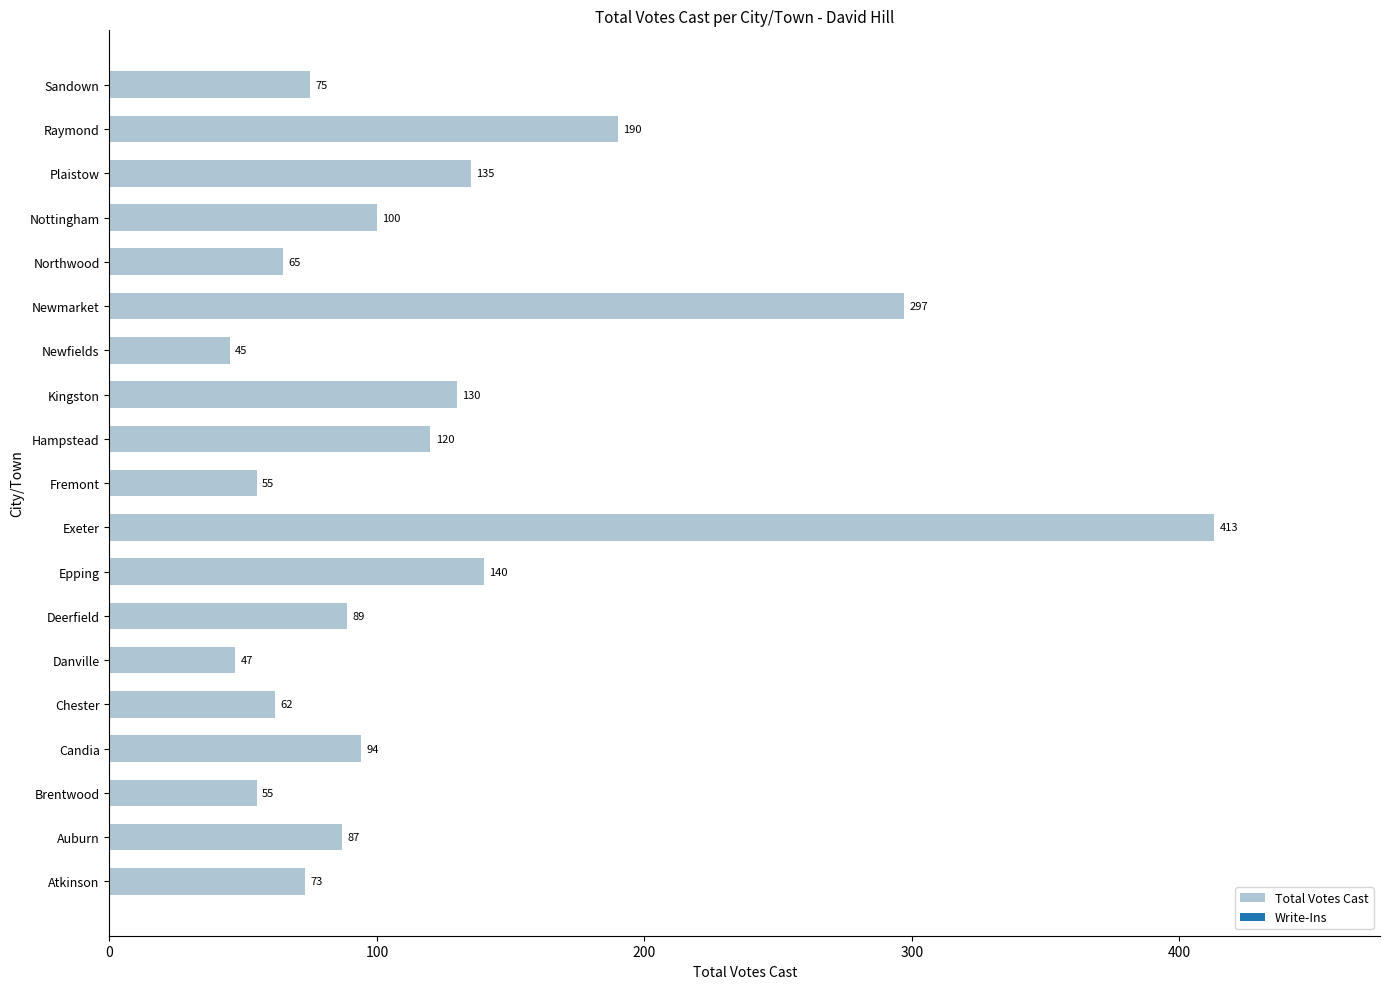

The value at Raymond is 76. True or false?

False